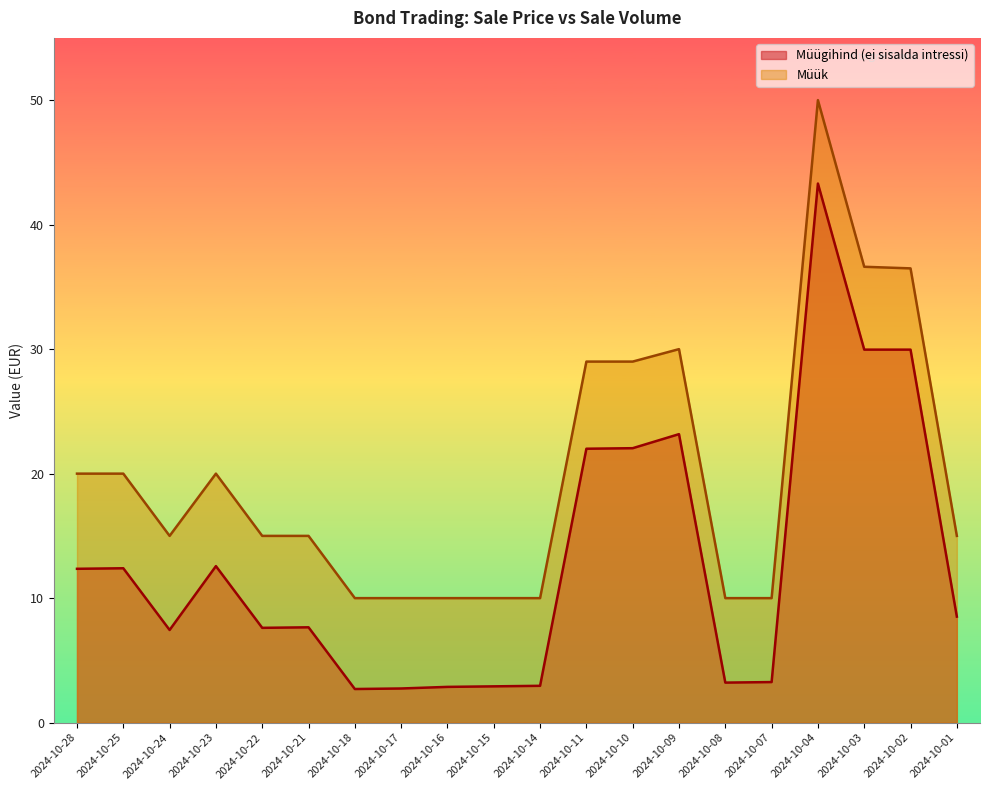

Rank the series at 2024-10-22 from highest to lowest value.

Müük, Müügihind (ei sisalda intressi)